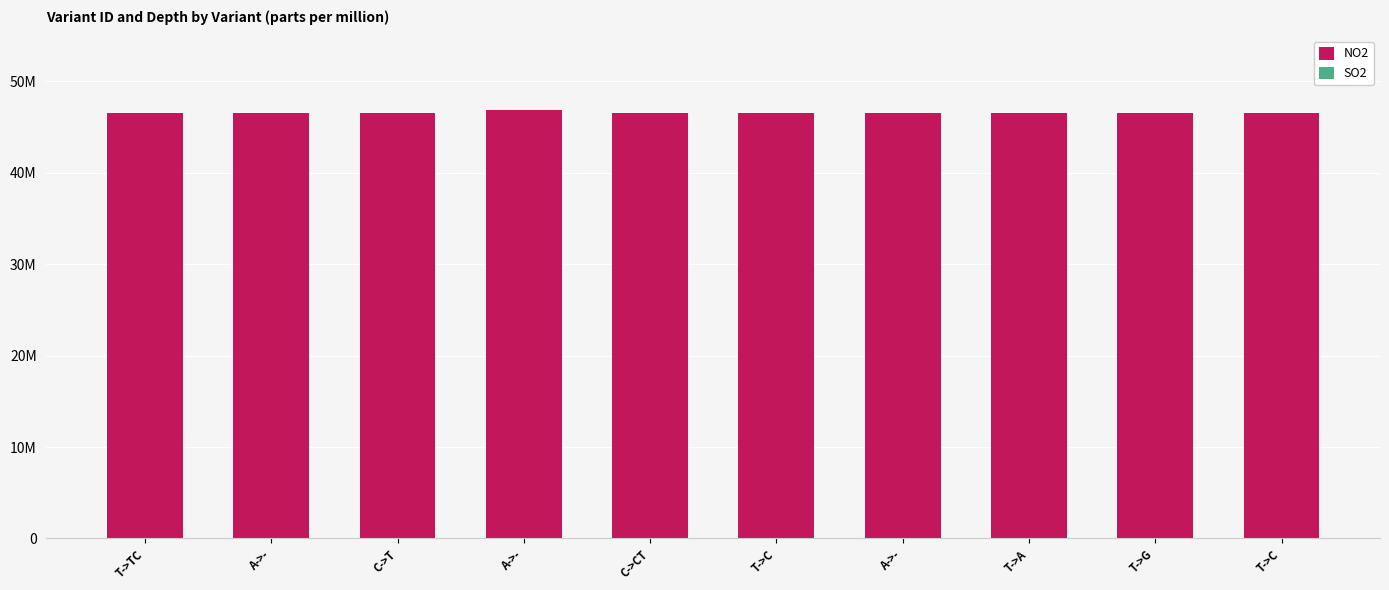

Rank the series by their average value, from lowest to highest.

SO2, NO2